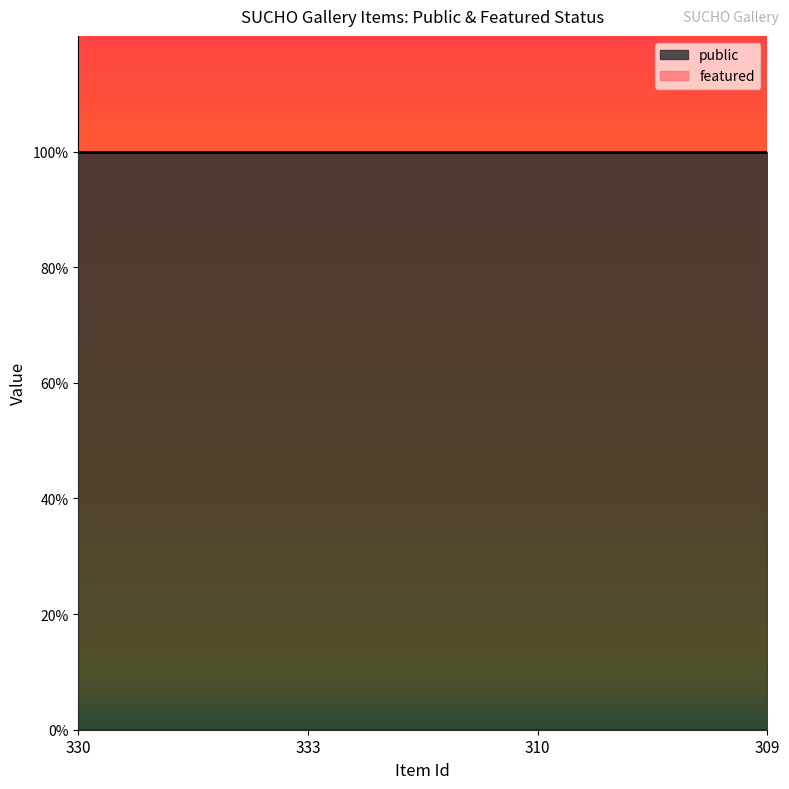

What are all the series names shown in the legend?

public, featured